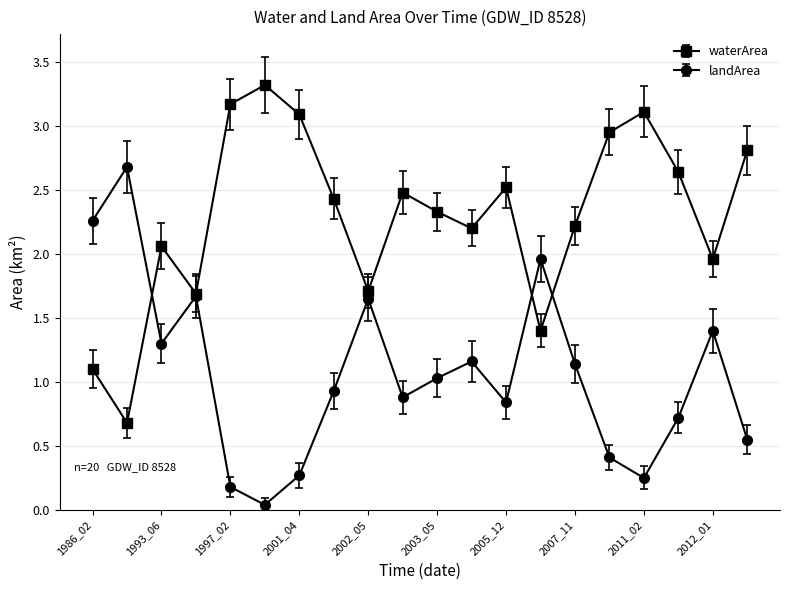

Count the number of categories in the chart.

20